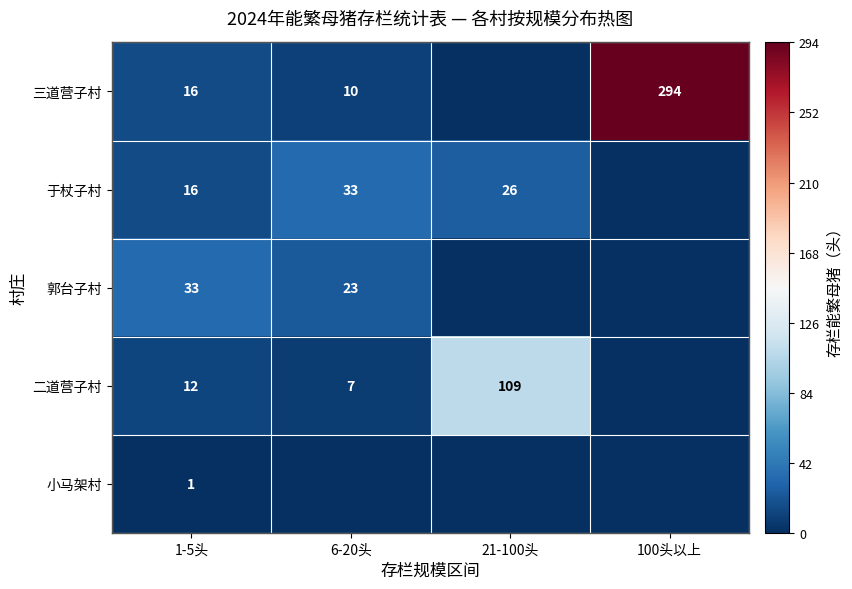

What is the greatest value displayed?

294